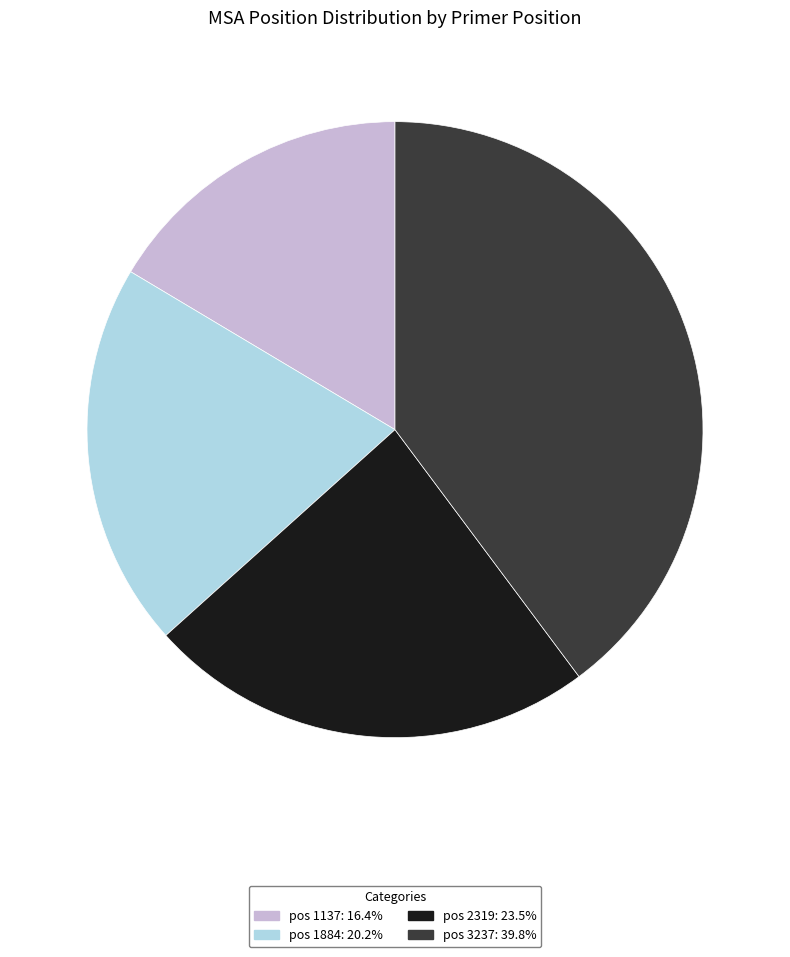

Approximately how many times larger is the value at pos 3237: 39.8% compared to pos 1884: 20.2%?

2.0